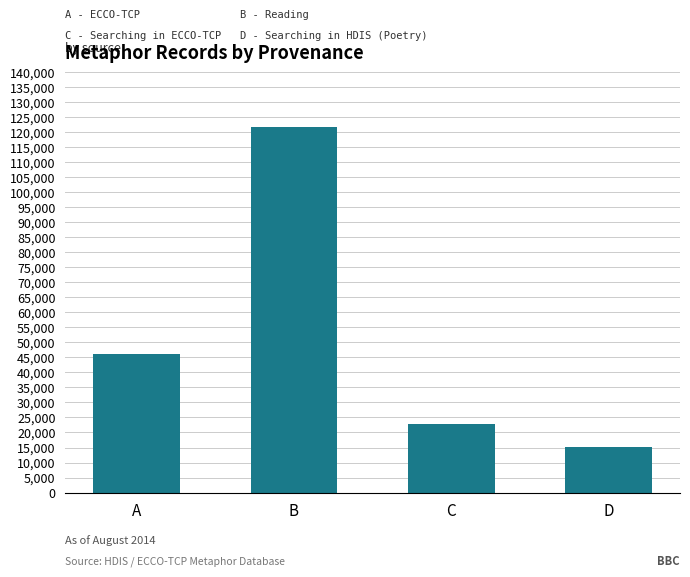

Reading right to left, list all the values displayed in this chart.

15275	22695	121786	46019